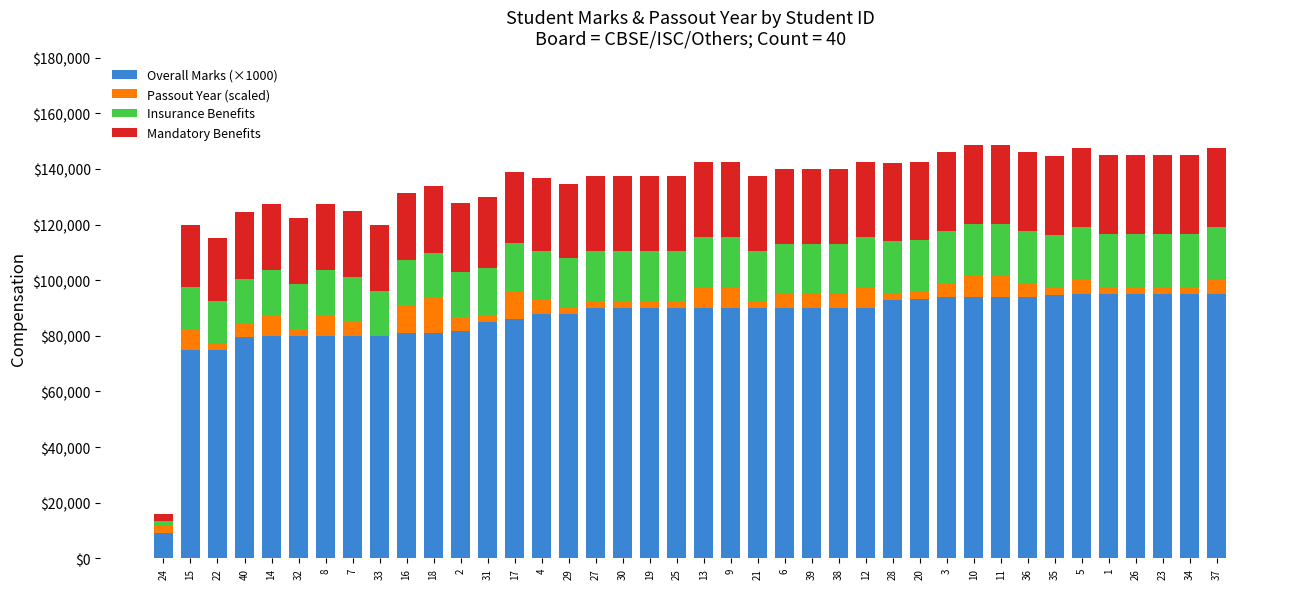

What are all the series names shown in the legend?

Overall Marks (×1000), Passout Year (scaled), Insurance Benefits, Mandatory Benefits